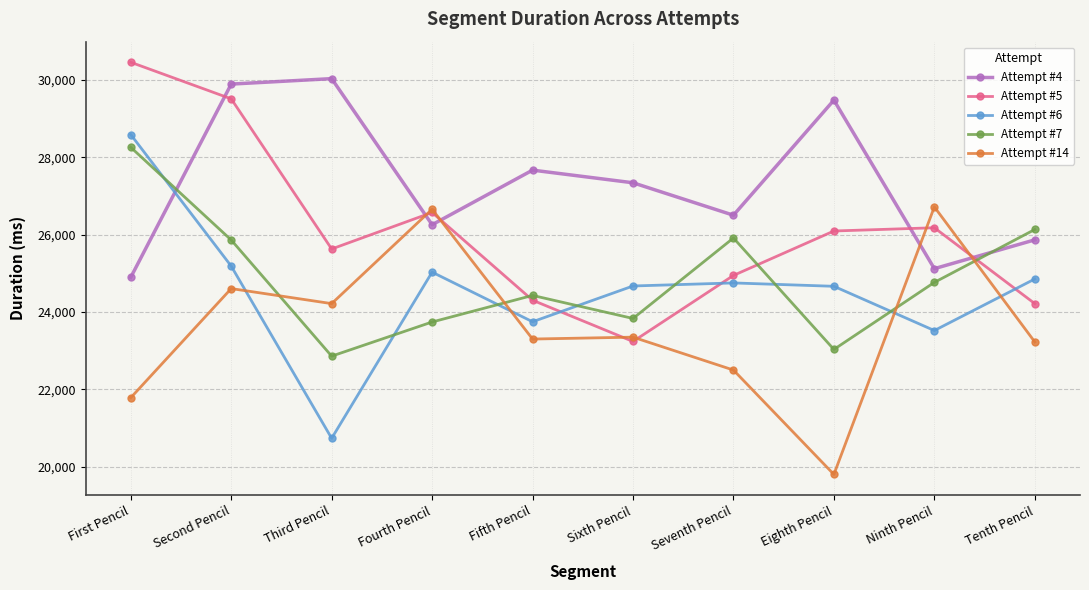

Which label corresponds to the smallest value in the chart?

Eighth Pencil